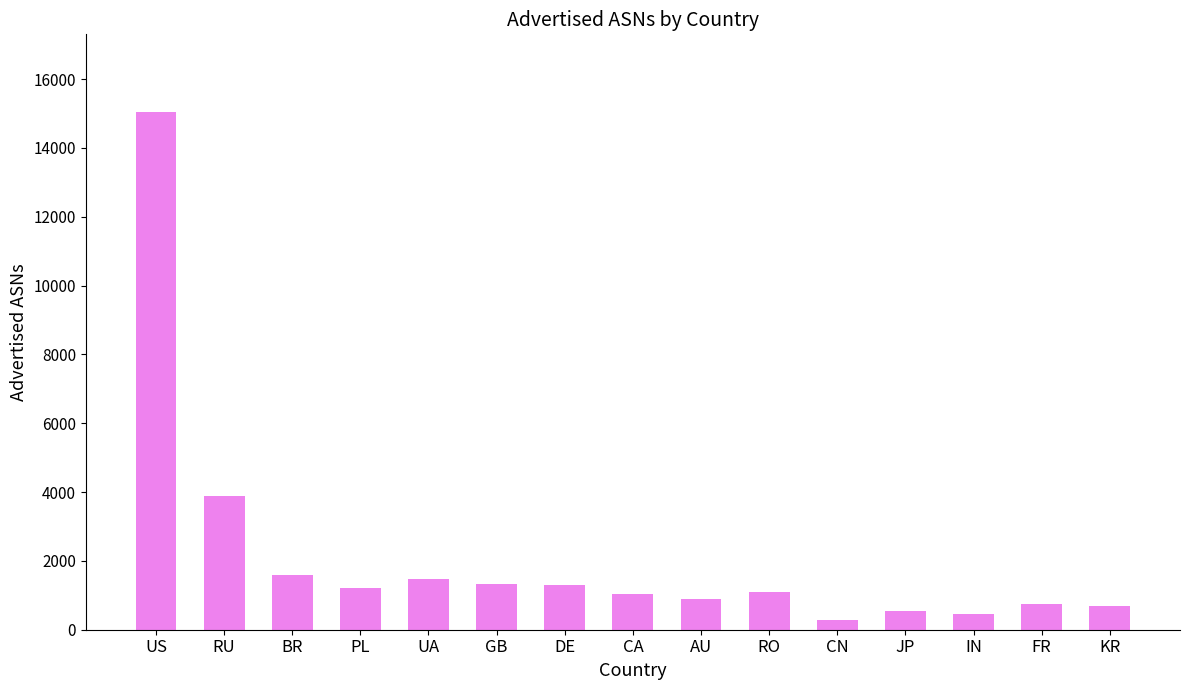

What is the value of the 13th bar from the left?

461